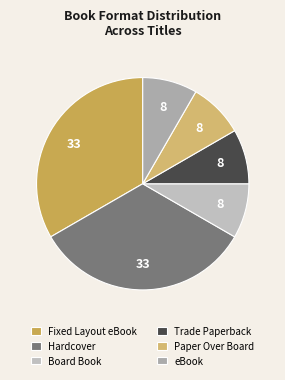

Does Fixed Layout eBook represent more than half of the total?

No